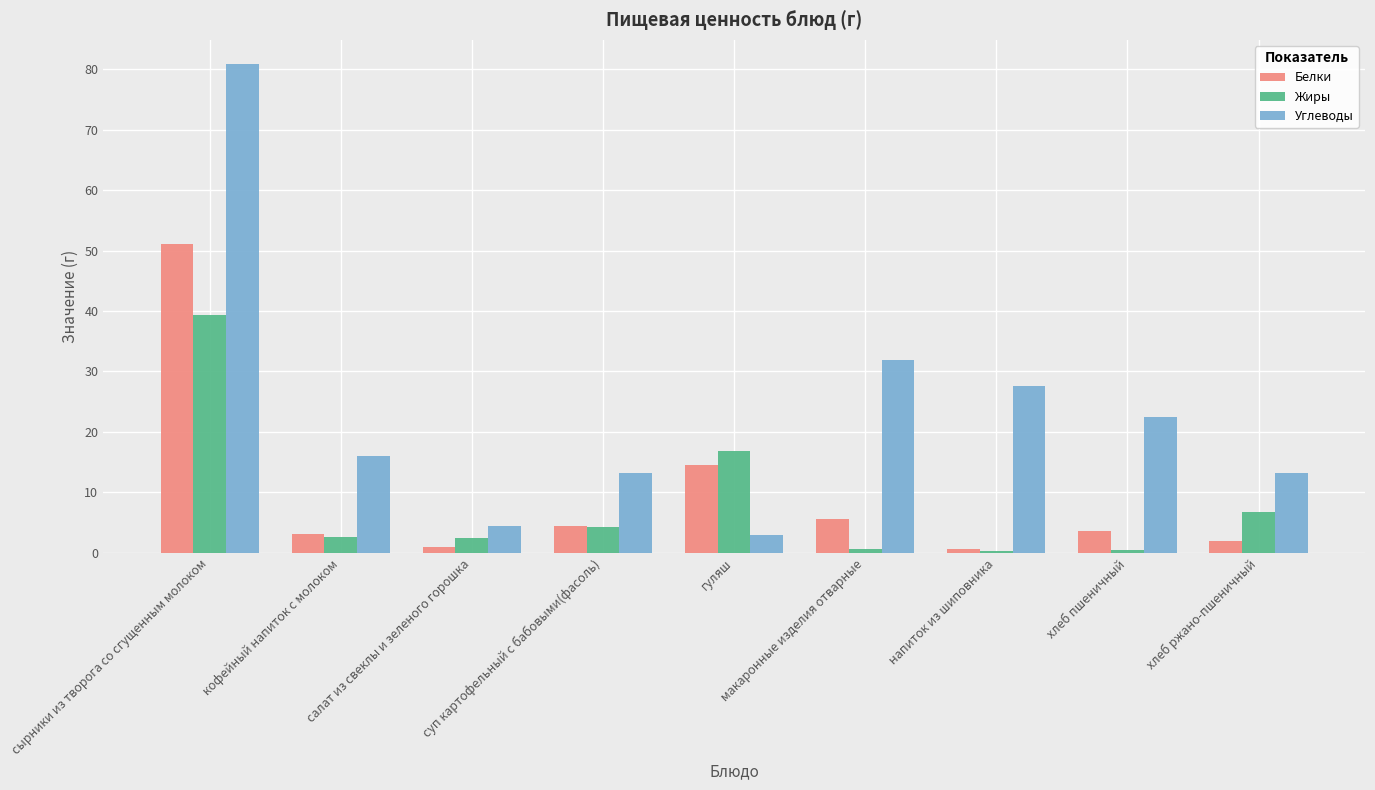

Where is Углеводы nearest to the value 41?

макаронные изделия отварные